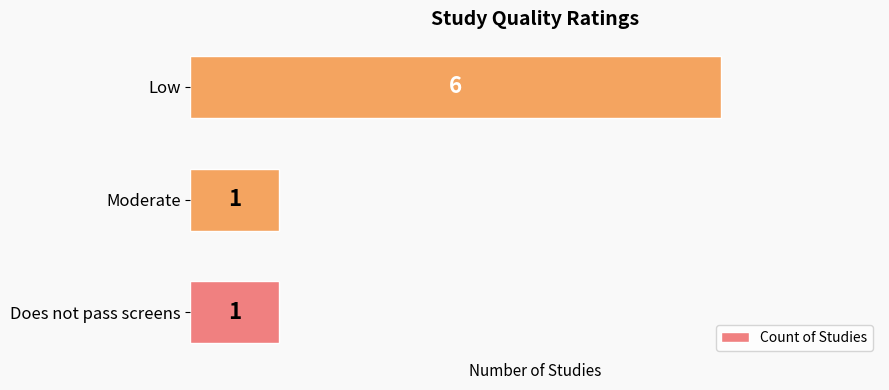

What is the average value?

3